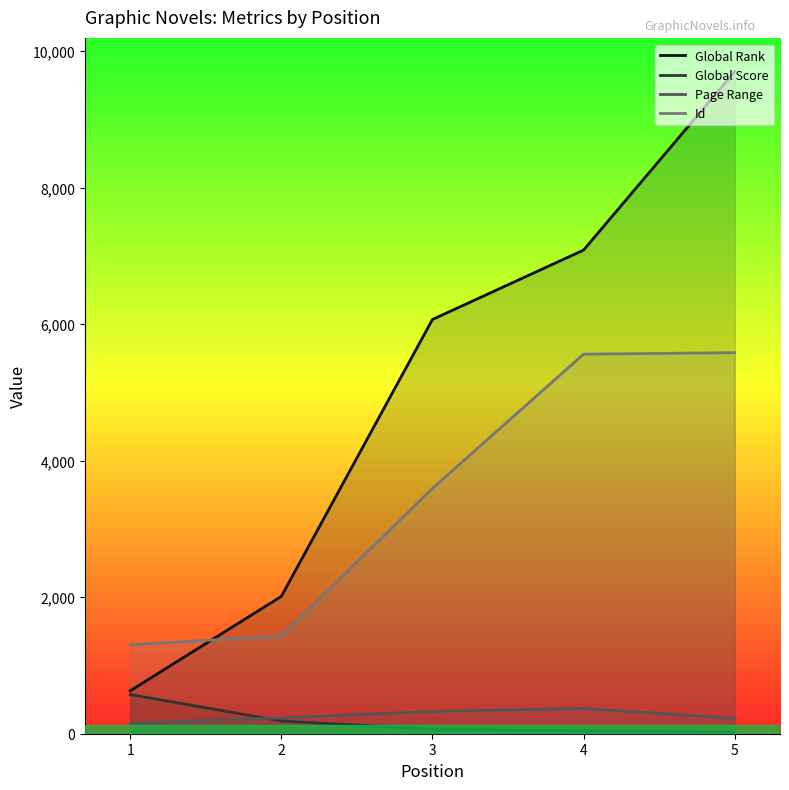

Which label corresponds to the largest value in the chart?

5